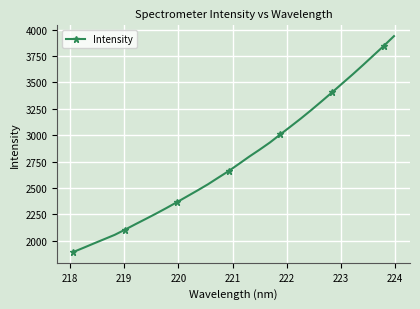

Does the chart display data point markers on the line(s)?

Yes